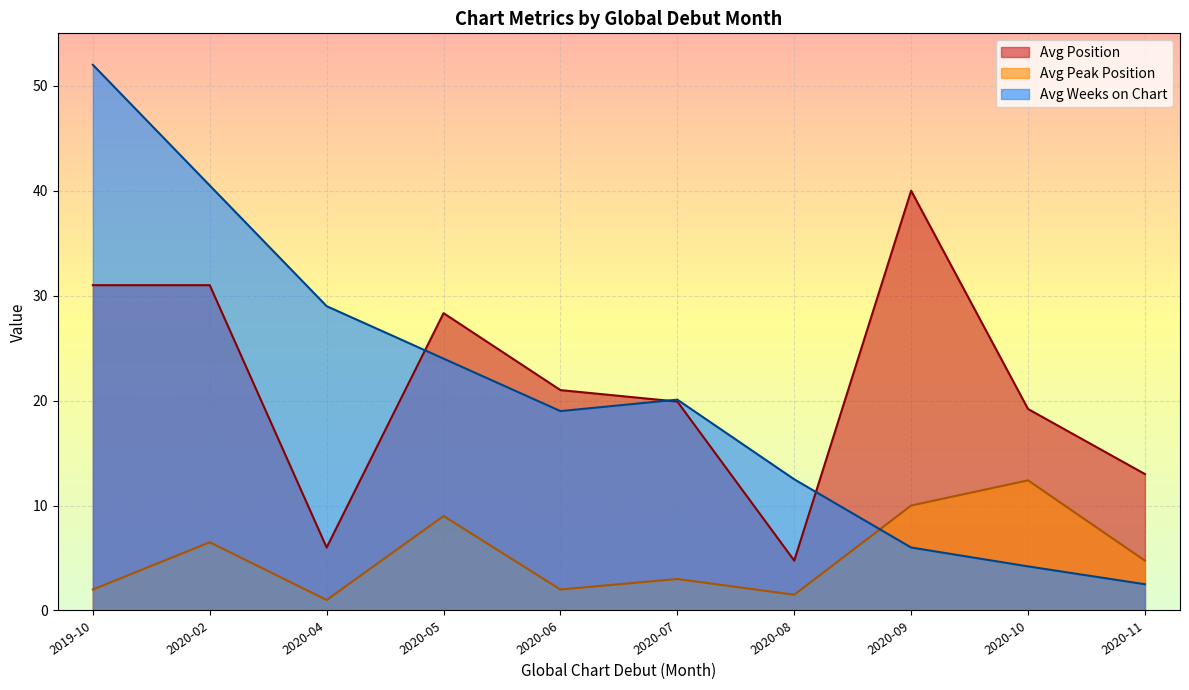

Which series has the widest spread of values?

Avg Weeks on Chart